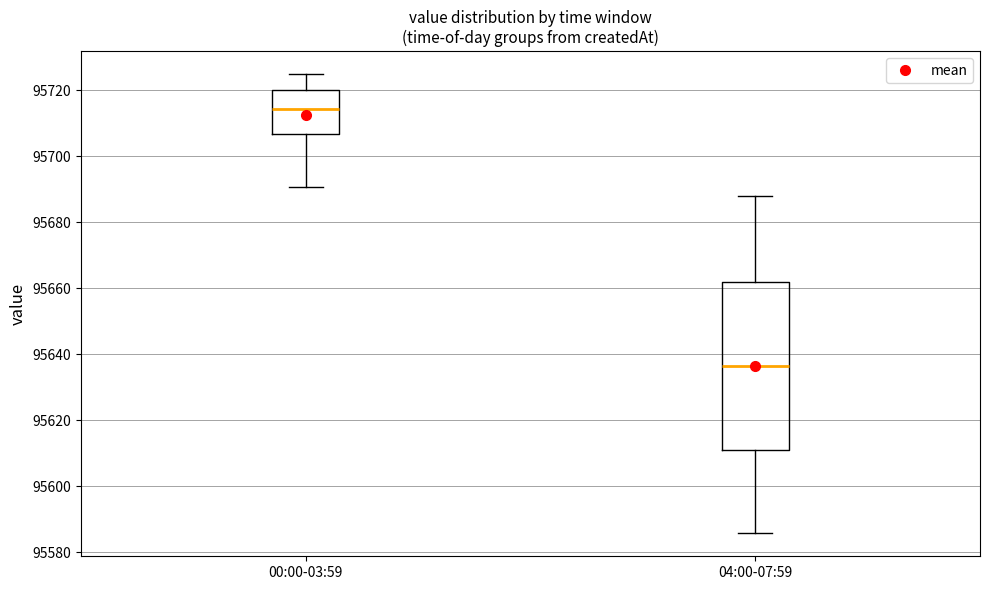

Which box is the tallest, from its lower edge to its upper edge?

04:00-07:59